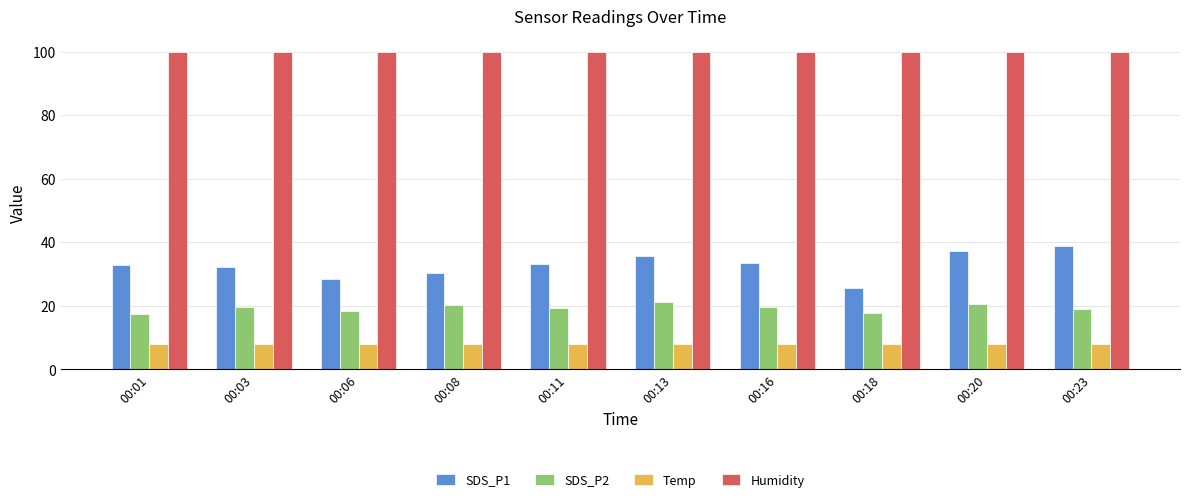

What is the approximate value of Humidity at 00:23?

99.9